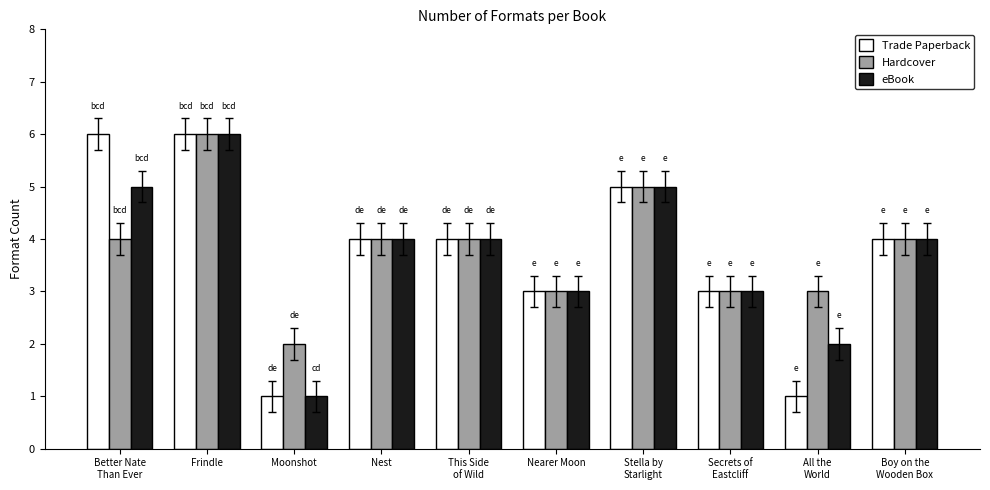

Is it true that eBook equals 2 at This Side
of Wild?

False